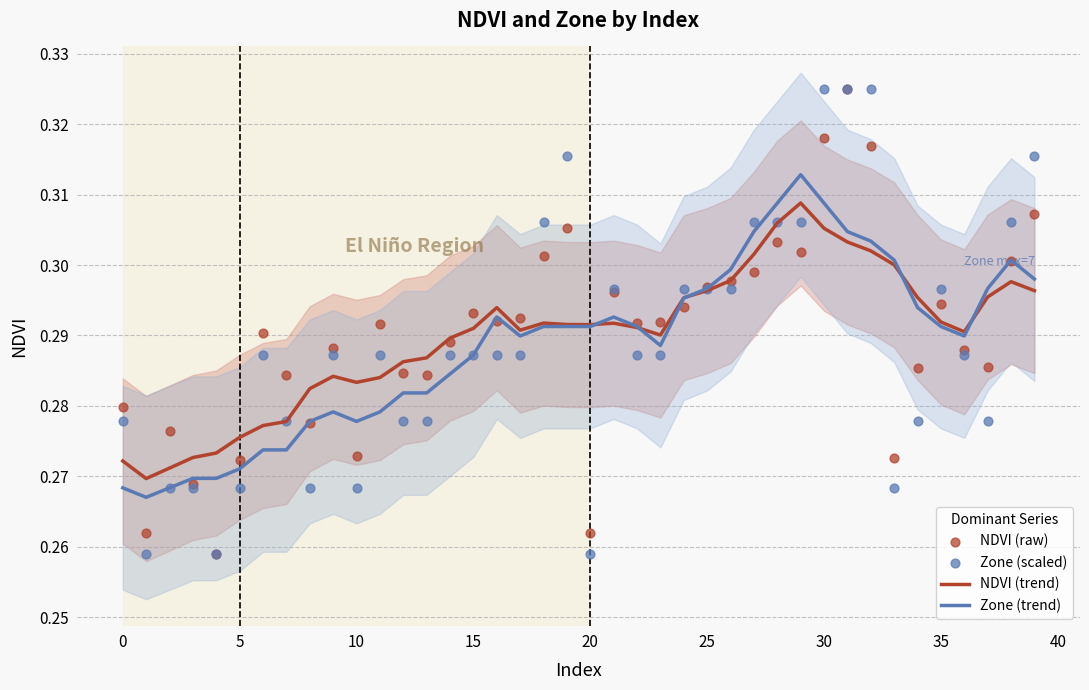

What is the total value across all series at 31?

1.3